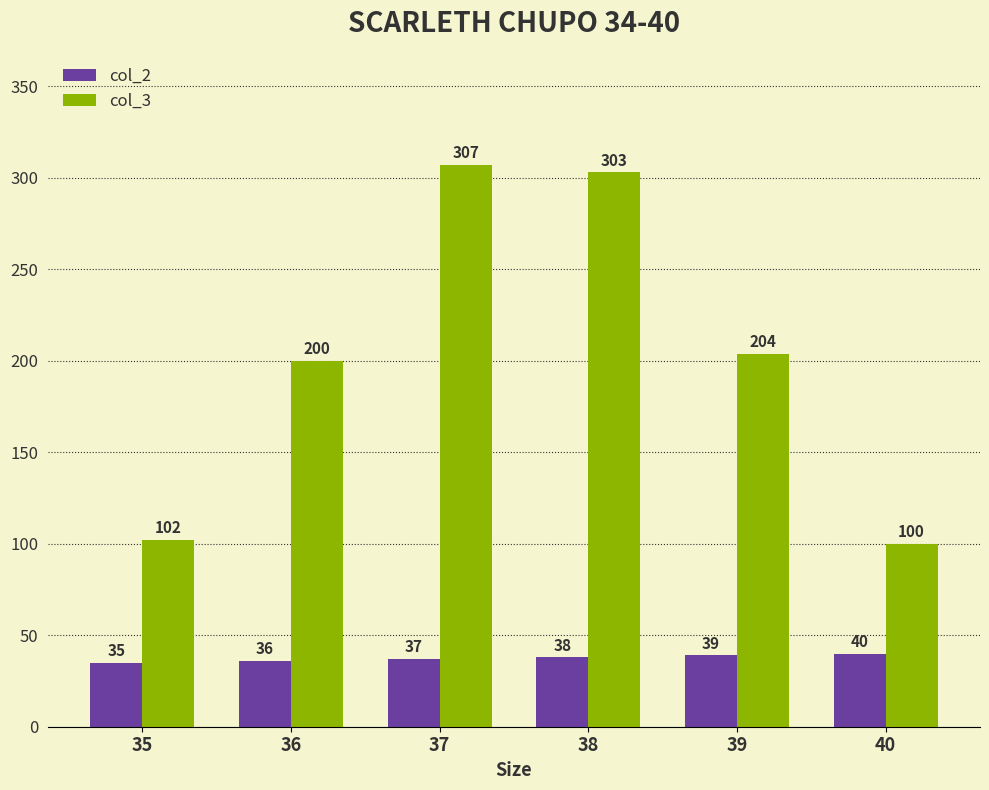

Between 35 and 39, which series saw the biggest shift?

col_3